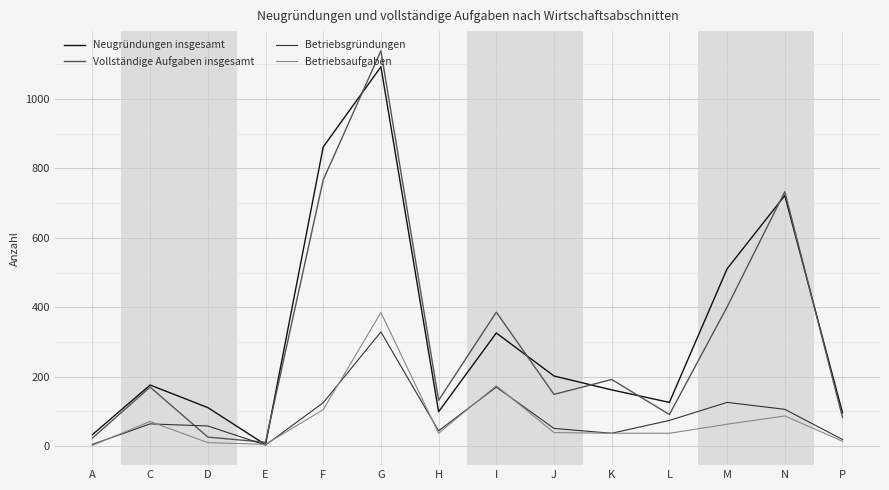

True or false: Neugründungen insgesamt and Vollständige Aufgaben insgesamt cross at least once.

True